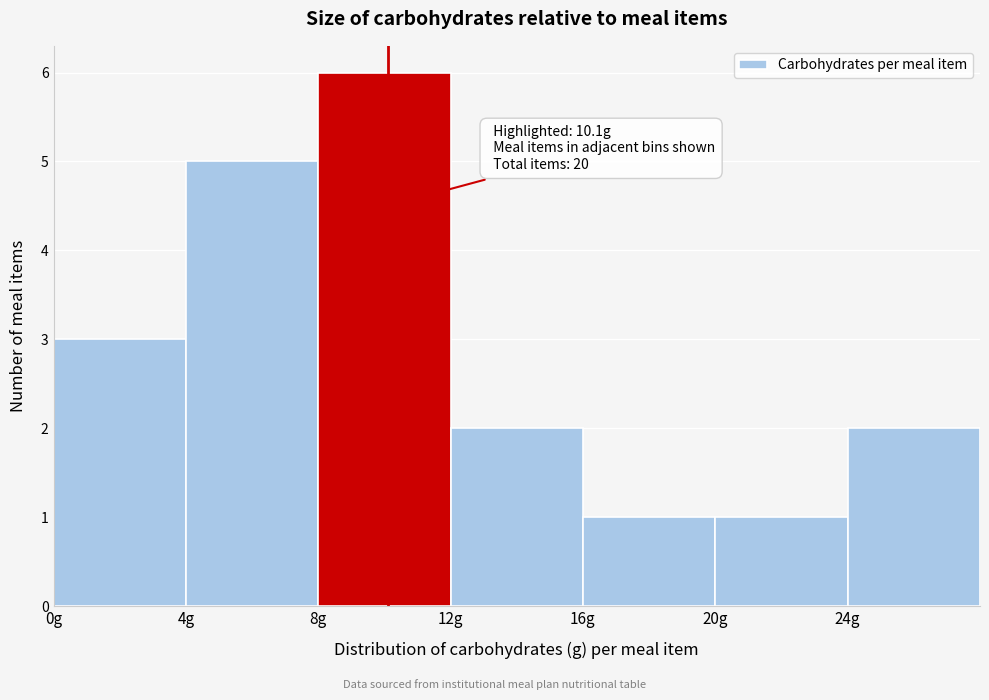

Over which range of the x-axis is the bar tallest?

8 to 12